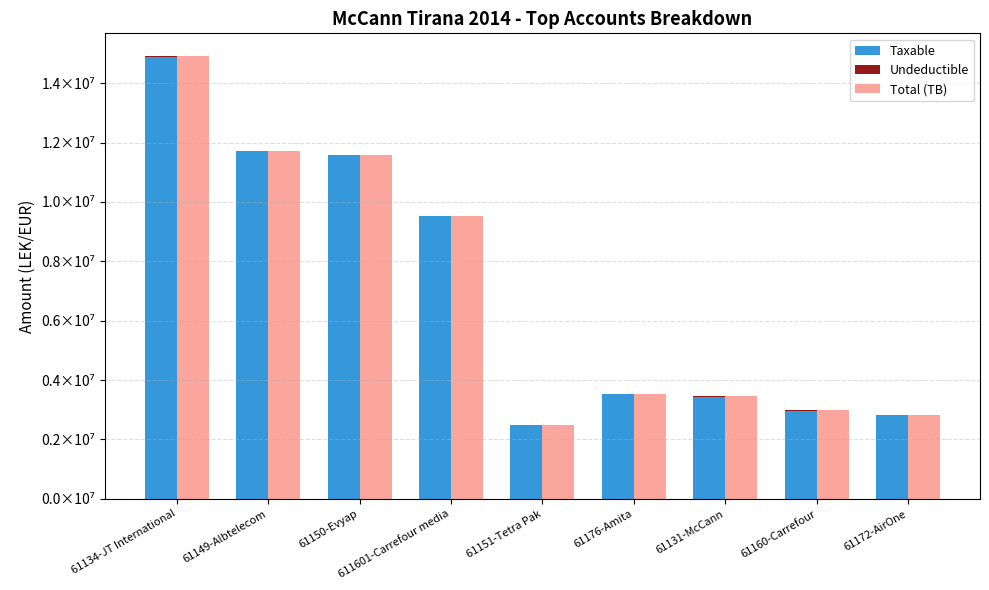

True or false: Undeductible has a value of 0.0 at 61172-AirOne.

True